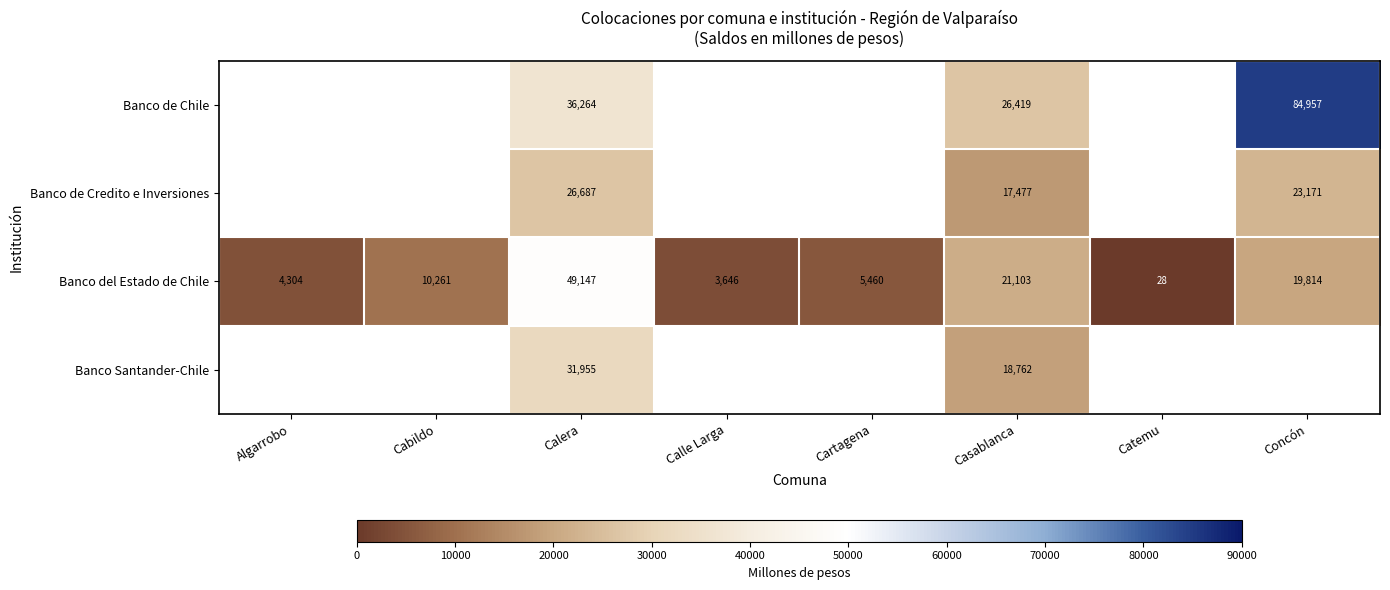

Where is Banco del Estado de Chile nearest to the value 24587?

Casablanca